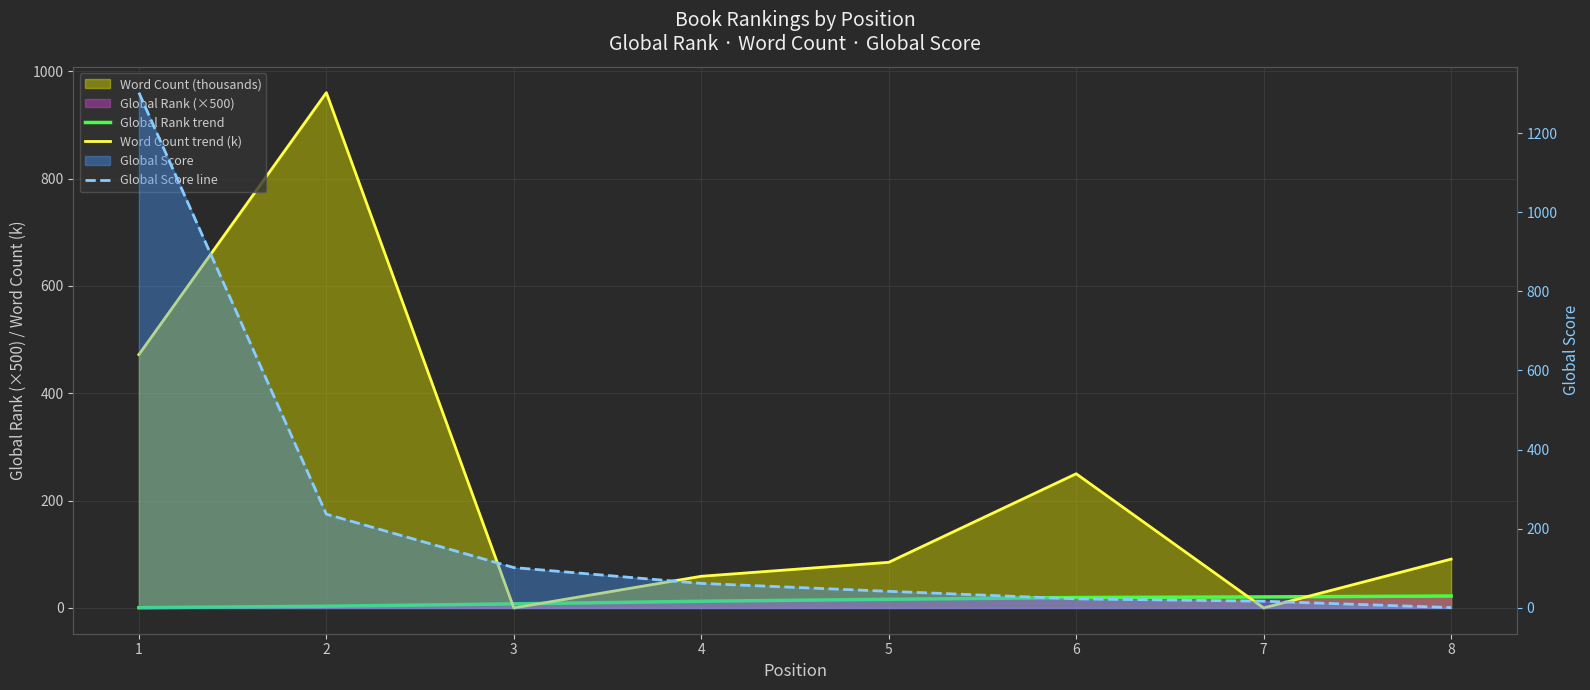

The Global Rank trend series shows 39.2 at 8. True or false?

False